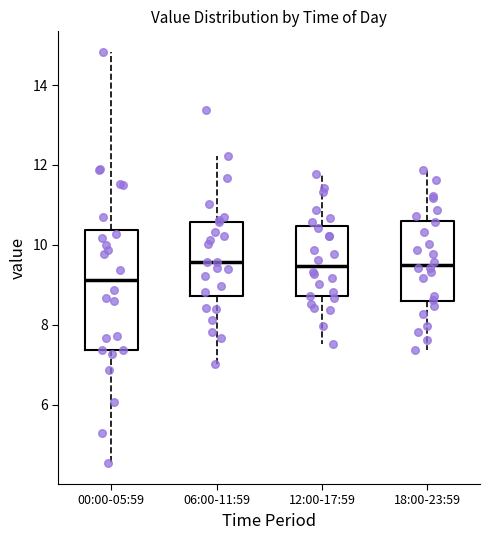

Reading left to right, transcribe this box plot: for each box, give where its median line is, the range the box spans, and where its two whiskers end, as read against the y-axis. The values are not printed on the chart, so give them approximately, as read against the axis.

00:00-05:59: median 9.2, box 7.4 to 10.4, whiskers 4.6 to 14.8
06:00-11:59: median 9.6, box 8.8 to 10.6, whiskers 7.0 to 12.2
12:00-17:59: median 9.4, box 8.8 to 10.4, whiskers 7.6 to 11.8
18:00-23:59: median 9.6, box 8.6 to 10.6, whiskers 7.4 to 11.8